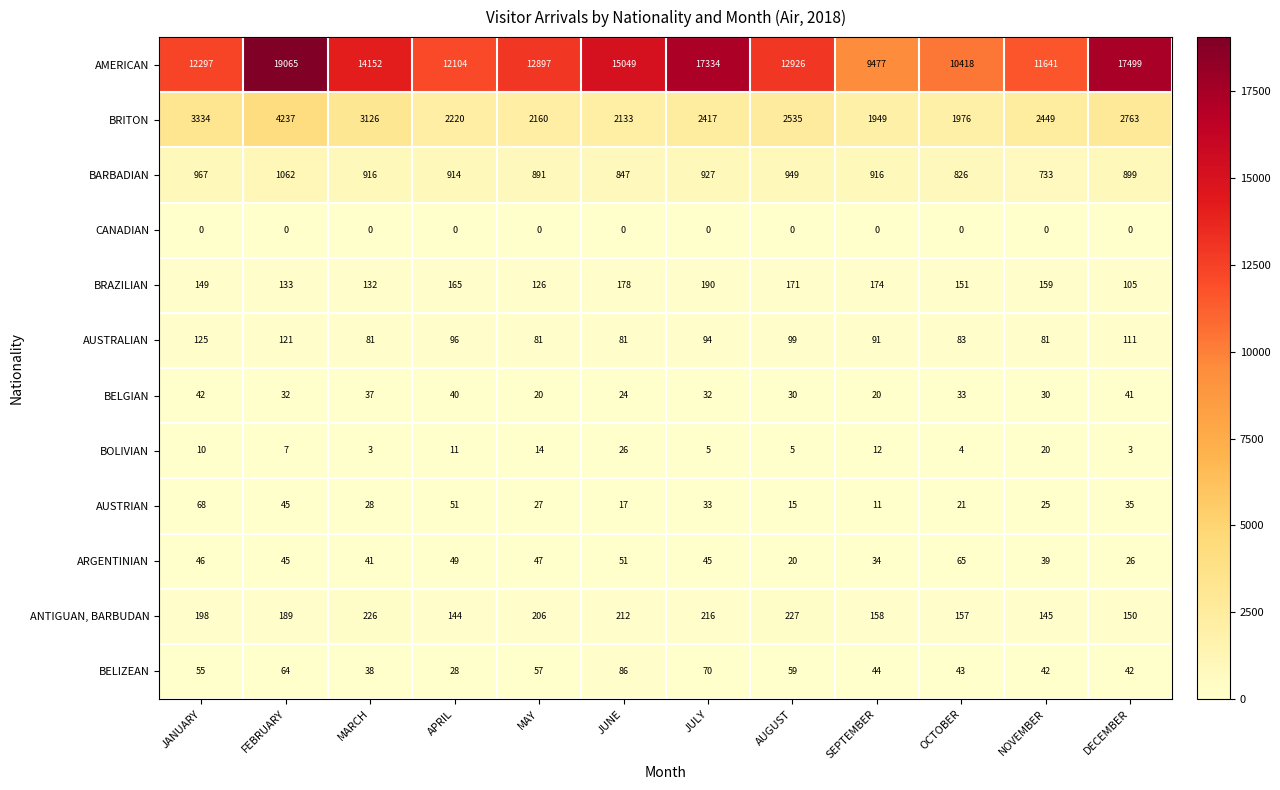

List the labels in order of AMERICAN value, smallest first.

SEPTEMBER, OCTOBER, NOVEMBER, APRIL, JANUARY, MAY, AUGUST, MARCH, JUNE, JULY, DECEMBER, FEBRUARY